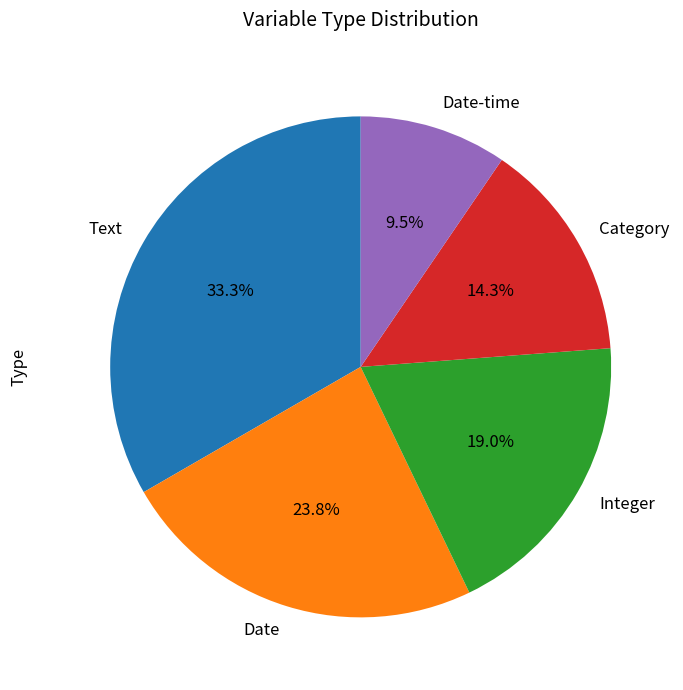

To the nearest percent, what is the average slice percentage?

20%